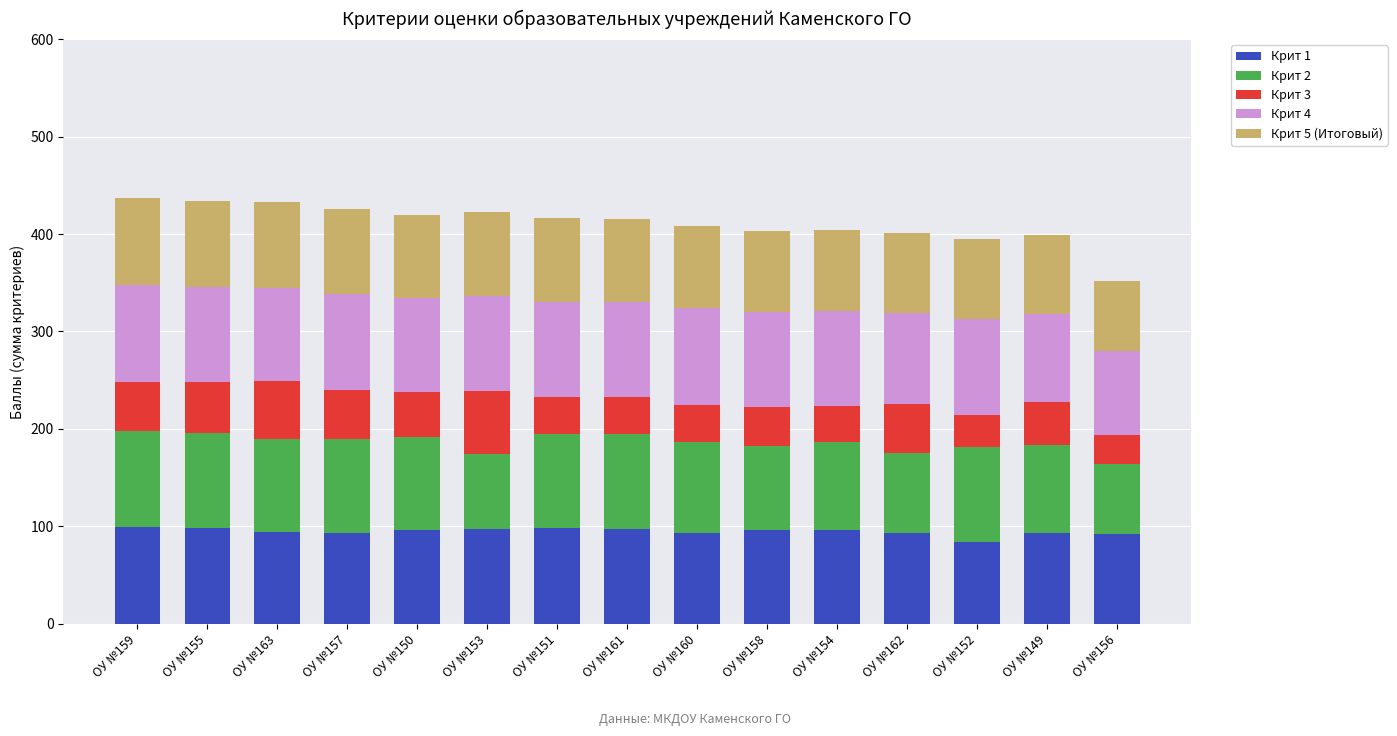

What is the maximum value for Крит 1?

99.1